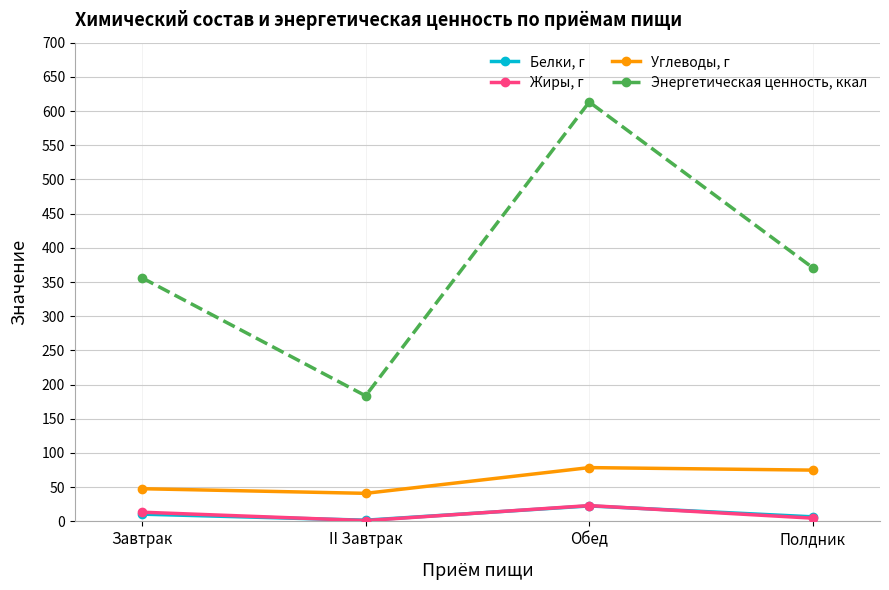

Rank the series by their maximum value, from lowest to highest.

Белки, г, Жиры, г, Углеводы, г, Энергетическая ценность, ккал